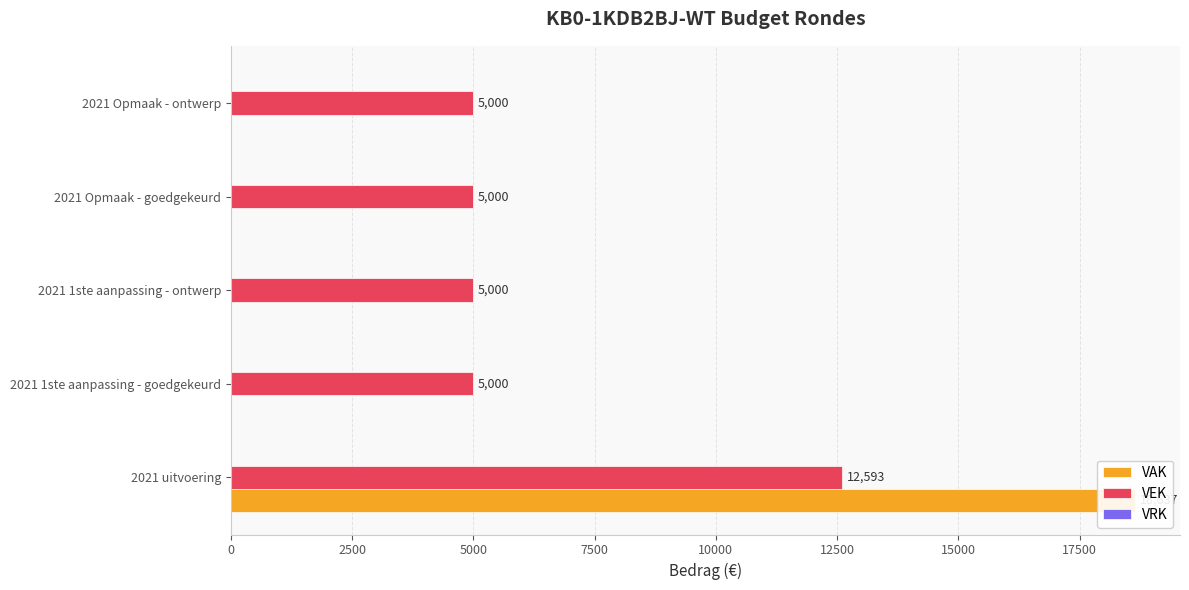

The VRK series shows 0.1 at 5000. True or false?

False